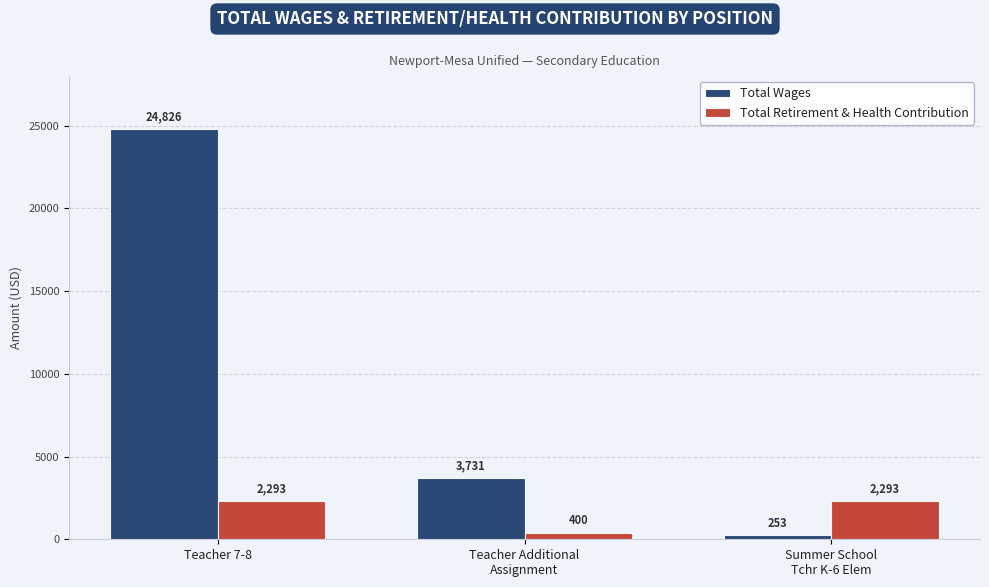

What is the total value across all series at Teacher Additional
Assignment?

4131